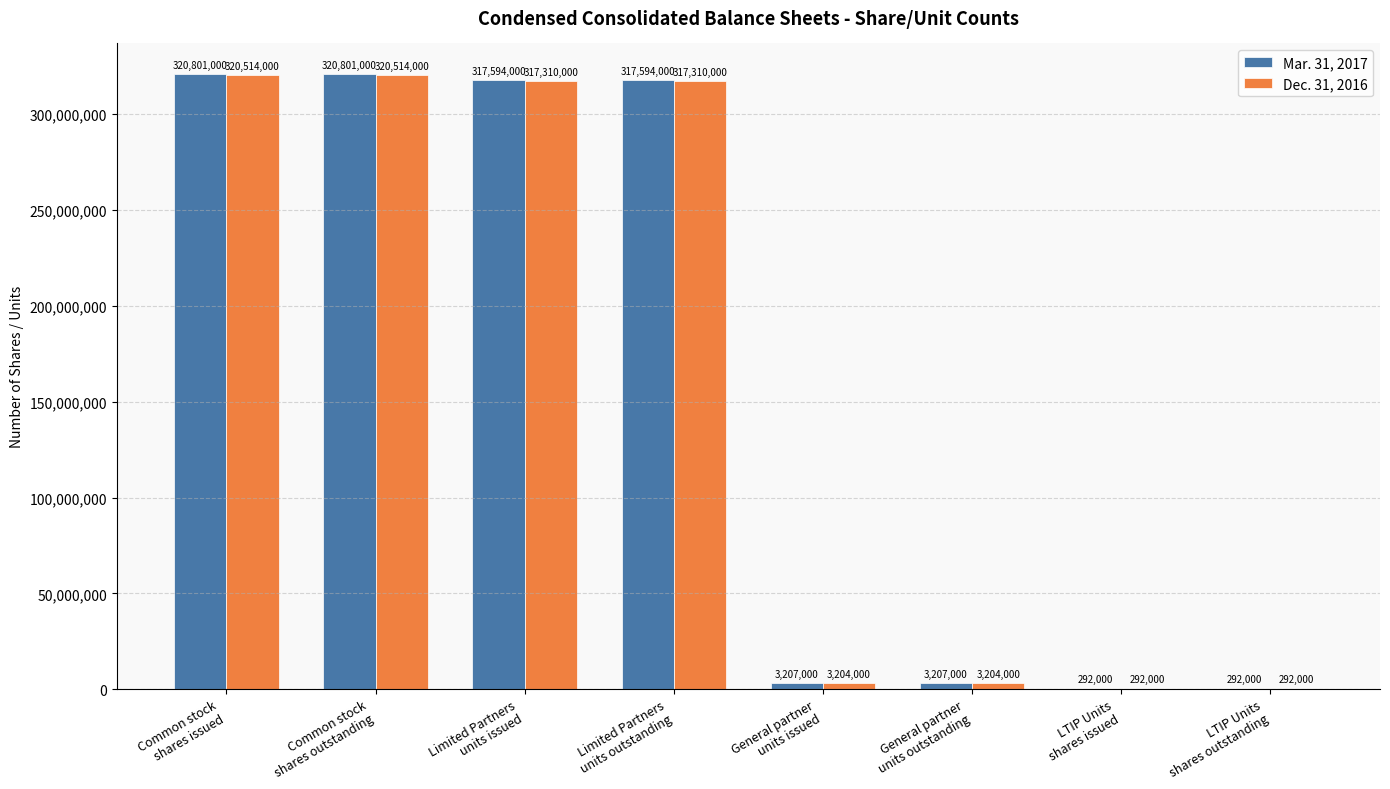

What is the sum of all Dec. 31, 2016 values?

1282640000